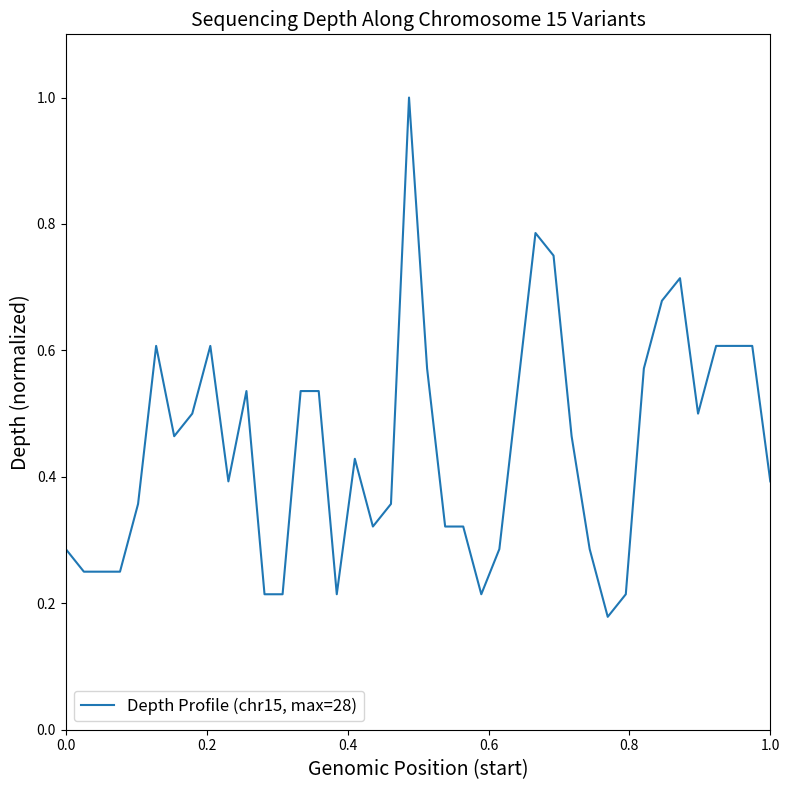

What is the maximum value shown in the chart?

1.0